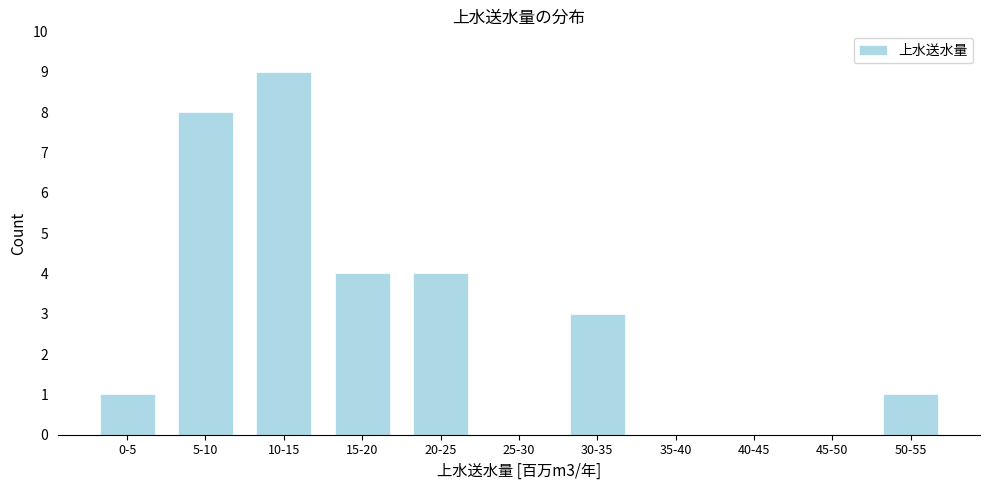

Reading left to right, extract all data points from this chart.

0-5=1	5-10=8	10-15=9	15-20=4	20-25=4	25-30=0	30-35=3	35-40=0	40-45=0	45-50=0	50-55=1